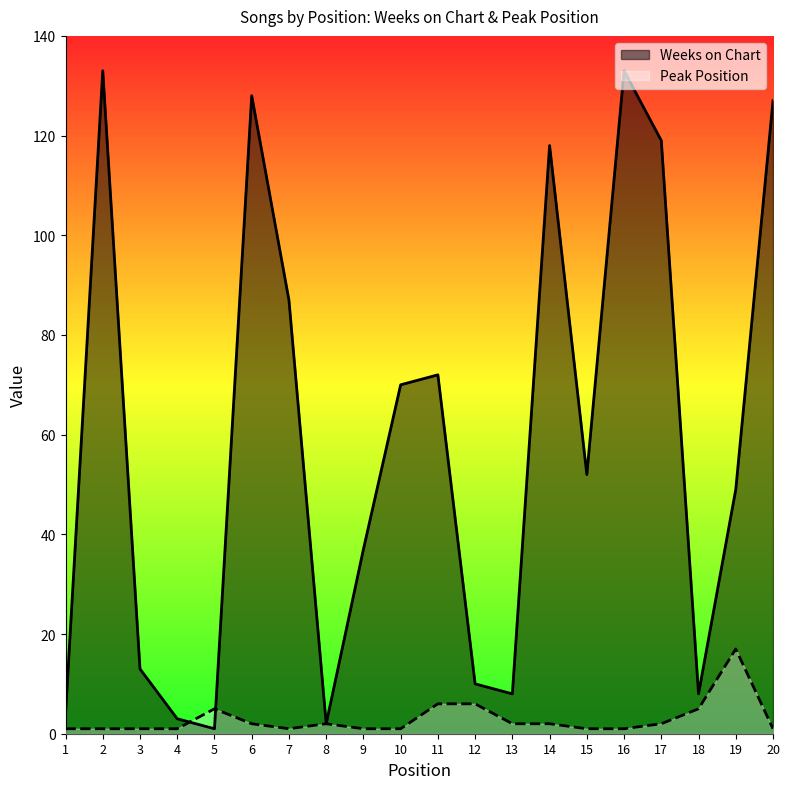

Reading left to right, transcribe all the data shown in this chart.

Weeks on Chart: 1=4	2=133	3=13	4=3	5=1	6=128	7=87	8=2	9=37	10=70	11=72	12=10	13=8	14=118	15=52	16=133	17=119	18=8	19=49	20=127
Peak Position: 1=1	2=1	3=1	4=1	5=5	6=2	7=1	8=2	9=1	10=1	11=6	12=6	13=2	14=2	15=1	16=1	17=2	18=5	19=17	20=1